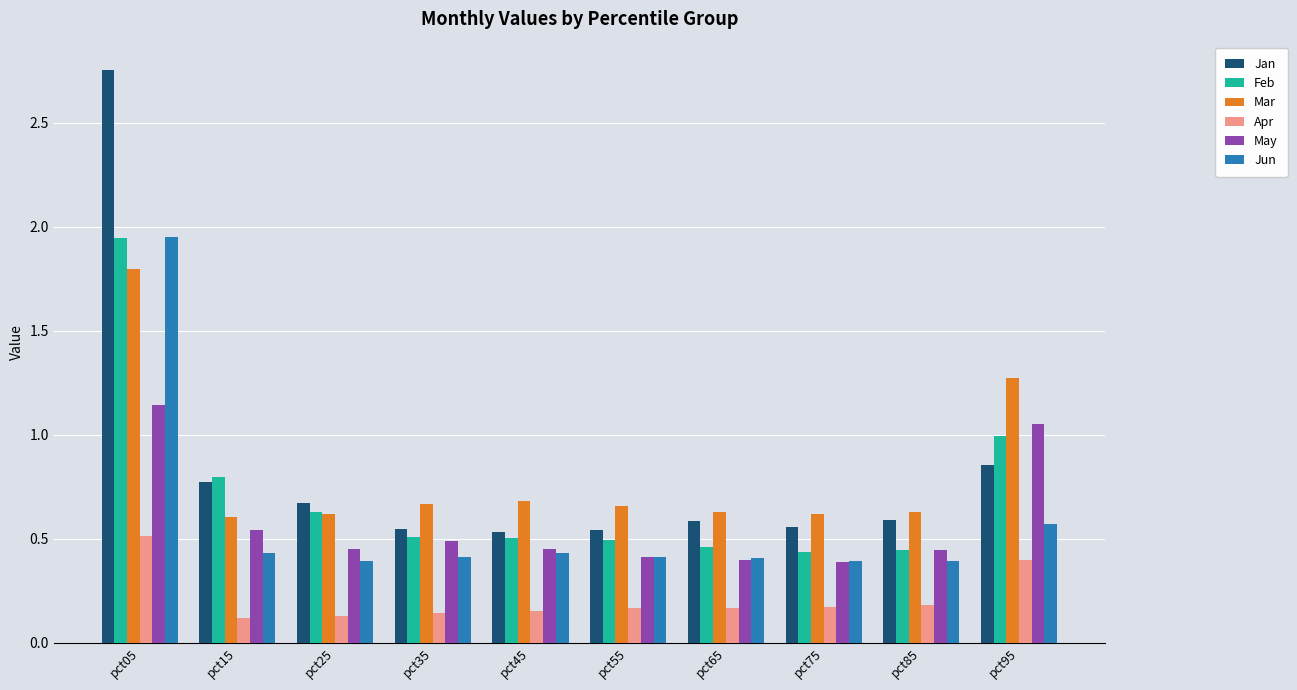

At which category does the chart reach its peak across all series?

pct05